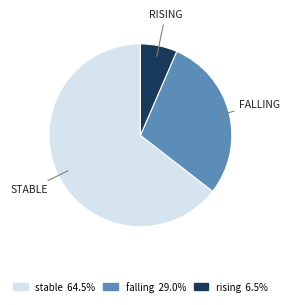

True or false: falling accounts for 22% of the total.

False